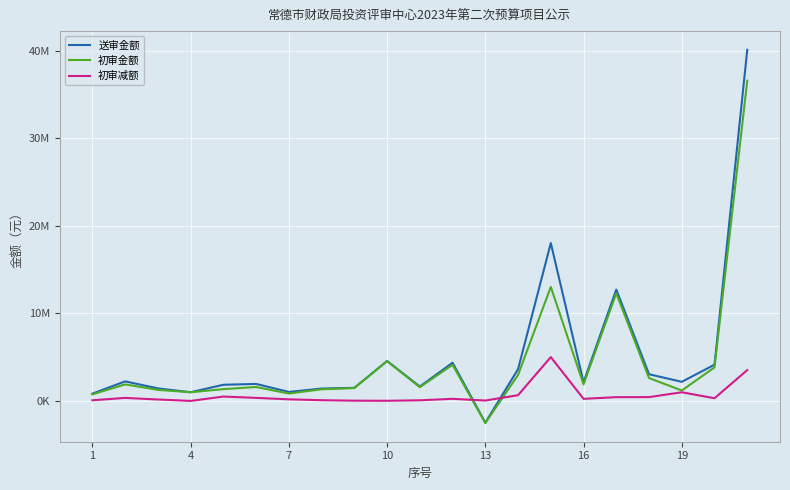

Does the chart display data point markers on the line(s)?

No